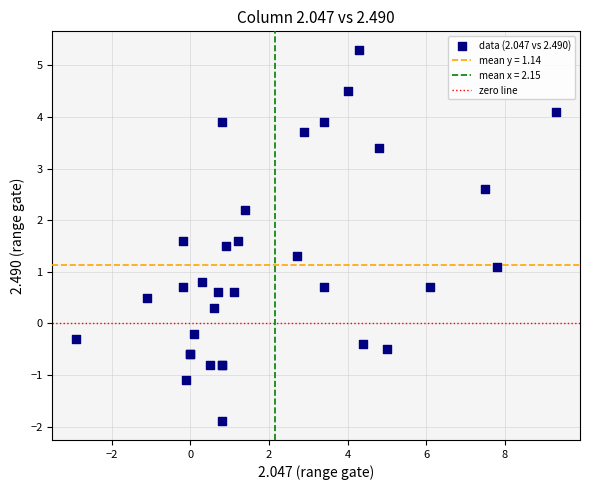

What Y value in the scatter plot is closest to 1?

1.1